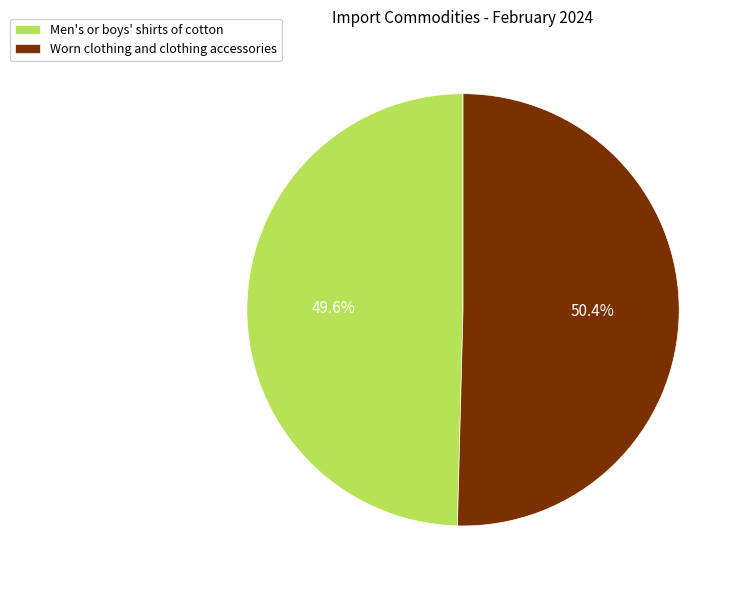

Is it true that Men's or boys' shirts of cotton is 50% of the pie?

True